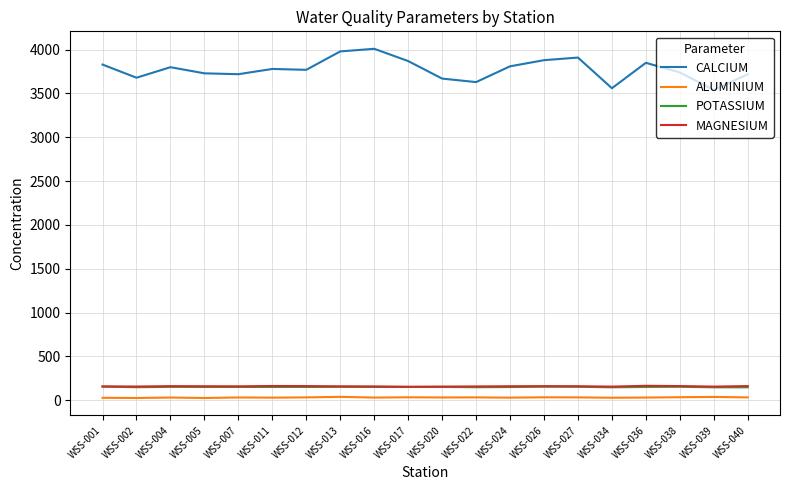

What is the average value of the CALCIUM series?

3774